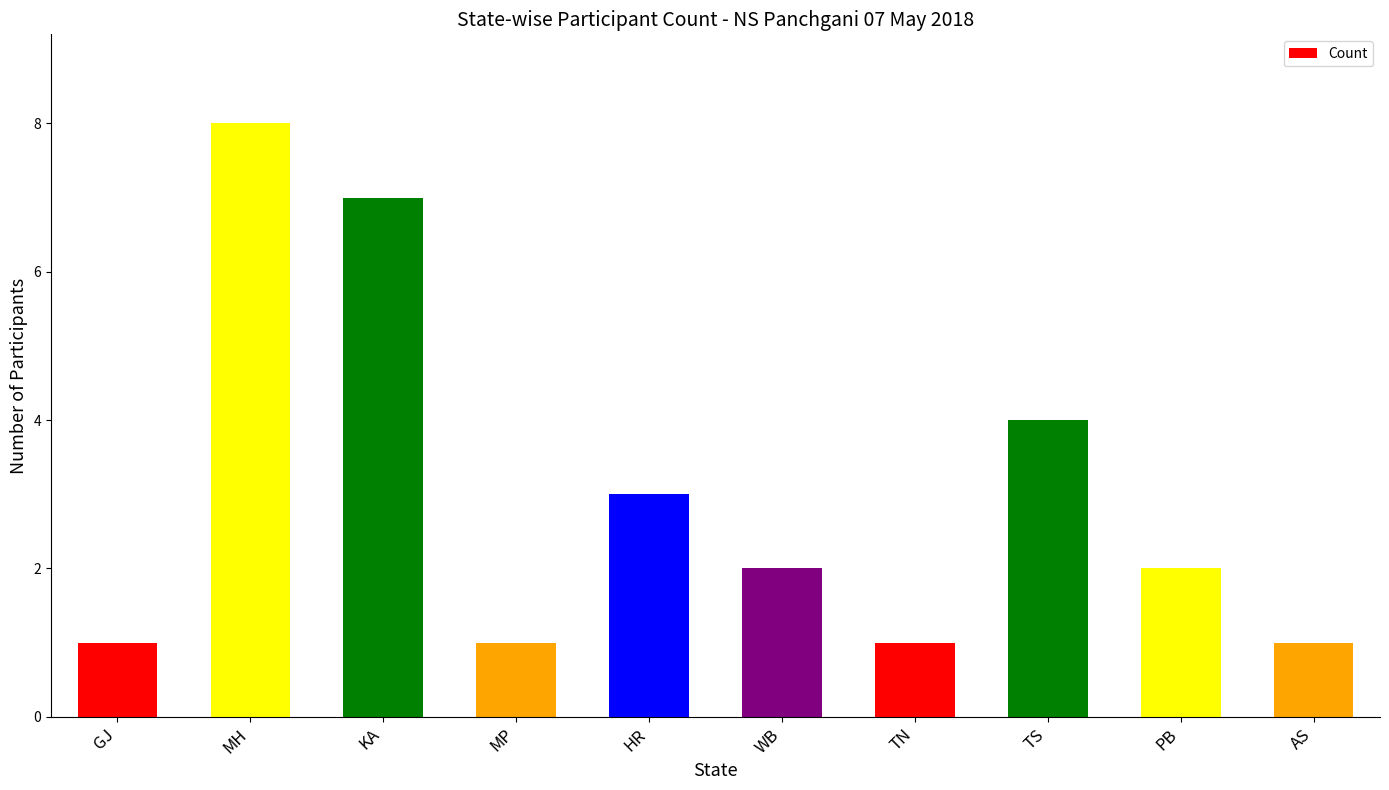

What is the sum of all values?

30